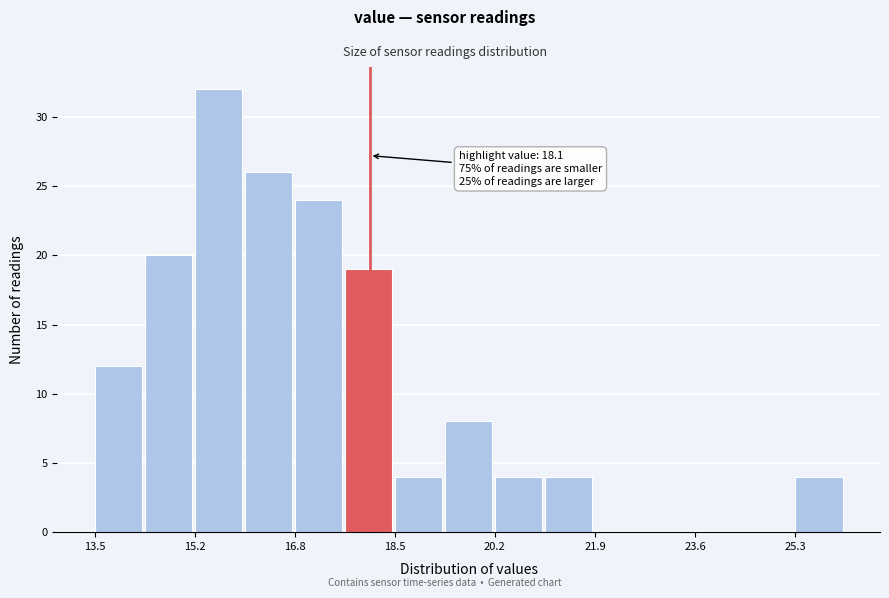

Which range on the x-axis has the tallest bar?

15.2 to 16.0